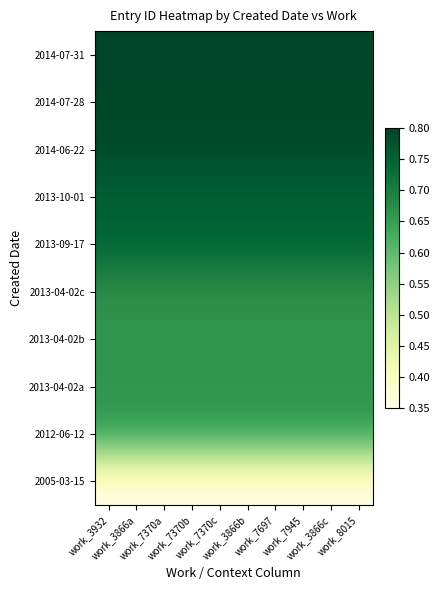

Reading left to right, list all the values displayed in this chart.

2005-03-15: work_3932=0.3	work_3866a=0.3	work_7370a=0.3	work_7370b=0.3	work_7370c=0.3	work_3866b=0.3	work_7697=0.3	work_7945=0.3	work_3866c=0.3	work_8015=0.3
2012-06-12: work_3932=0.7	work_3866a=0.7	work_7370a=0.7	work_7370b=0.7	work_7370c=0.7	work_3866b=0.7	work_7697=0.7	work_7945=0.7	work_3866c=0.7	work_8015=0.7
2013-04-02a: work_3932=0.7	work_3866a=0.7	work_7370a=0.7	work_7370b=0.7	work_7370c=0.7	work_3866b=0.7	work_7697=0.7	work_7945=0.7	work_3866c=0.7	work_8015=0.7
2013-04-02b: work_3932=0.7	work_3866a=0.7	work_7370a=0.7	work_7370b=0.7	work_7370c=0.7	work_3866b=0.7	work_7697=0.7	work_7945=0.7	work_3866c=0.7	work_8015=0.7
2013-04-02c: work_3932=0.7	work_3866a=0.7	work_7370a=0.7	work_7370b=0.7	work_7370c=0.7	work_3866b=0.7	work_7697=0.7	work_7945=0.7	work_3866c=0.7	work_8015=0.7
2013-09-17: work_3932=0.7	work_3866a=0.7	work_7370a=0.7	work_7370b=0.7	work_7370c=0.7	work_3866b=0.7	work_7697=0.7	work_7945=0.7	work_3866c=0.7	work_8015=0.7
2013-10-01: work_3932=0.8	work_3866a=0.8	work_7370a=0.8	work_7370b=0.8	work_7370c=0.8	work_3866b=0.8	work_7697=0.8	work_7945=0.8	work_3866c=0.8	work_8015=0.8
2014-06-22: work_3932=0.8	work_3866a=0.8	work_7370a=0.8	work_7370b=0.8	work_7370c=0.8	work_3866b=0.8	work_7697=0.8	work_7945=0.8	work_3866c=0.8	work_8015=0.8
2014-07-28: work_3932=0.8	work_3866a=0.8	work_7370a=0.8	work_7370b=0.8	work_7370c=0.8	work_3866b=0.8	work_7697=0.8	work_7945=0.8	work_3866c=0.8	work_8015=0.8
2014-07-31: work_3932=0.8	work_3866a=0.8	work_7370a=0.8	work_7370b=0.8	work_7370c=0.8	work_3866b=0.8	work_7697=0.8	work_7945=0.8	work_3866c=0.8	work_8015=0.8